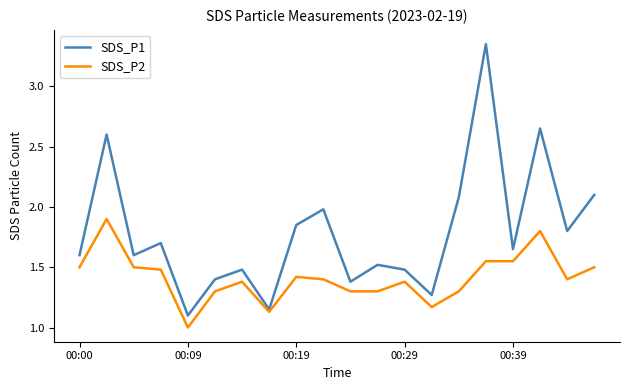

Which series has the largest total across all categories?

SDS_P1